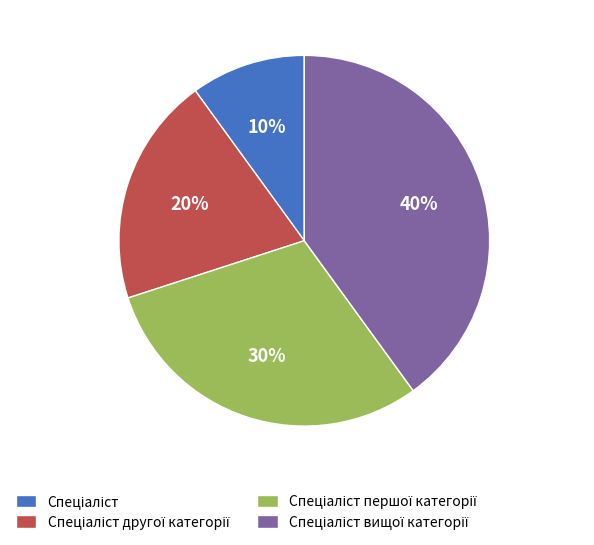

How many segments does this pie chart have?

4